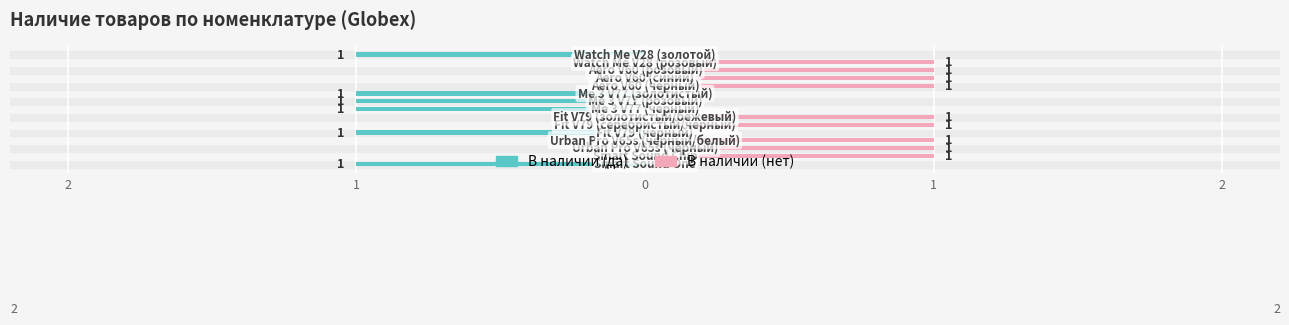

Reading left to right, list all the values displayed in this chart.

В наличии (да): -1	0	0	0	-1	0	0	-1	-1	-1	0	0	0	0	-1
В наличии (нет): 0	1	1	1	0	1	1	0	0	0	1	1	1	1	0